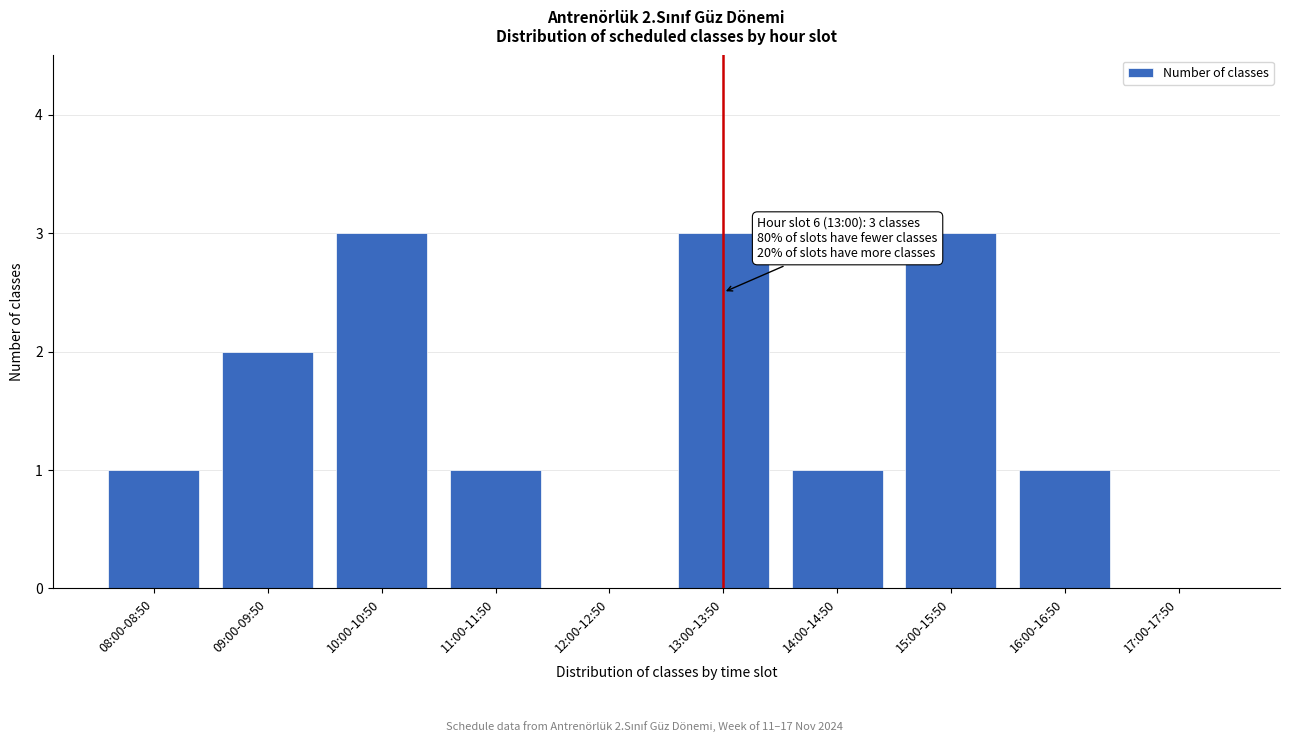

Reading left to right, list all the values displayed in this chart.

08:00-08:50=1	09:00-09:50=2	10:00-10:50=3	11:00-11:50=1	12:00-12:50=0	13:00-13:50=3	14:00-14:50=1	15:00-15:50=3	16:00-16:50=1	17:00-17:50=0